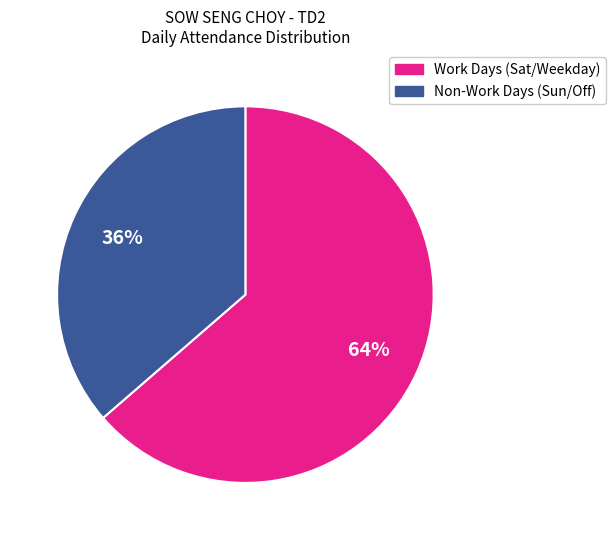

Count the number of slices in the pie.

2